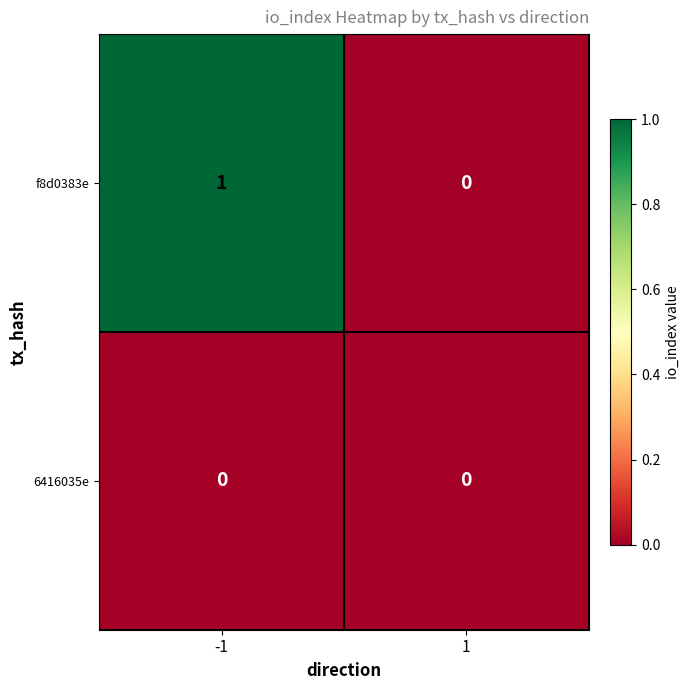

Which series has the largest range (max minus min)?

f8d0383e